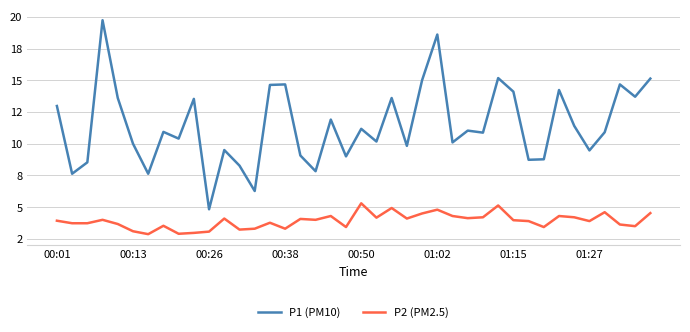

What are all the series names shown in the legend?

P1 (PM10), P2 (PM2.5)